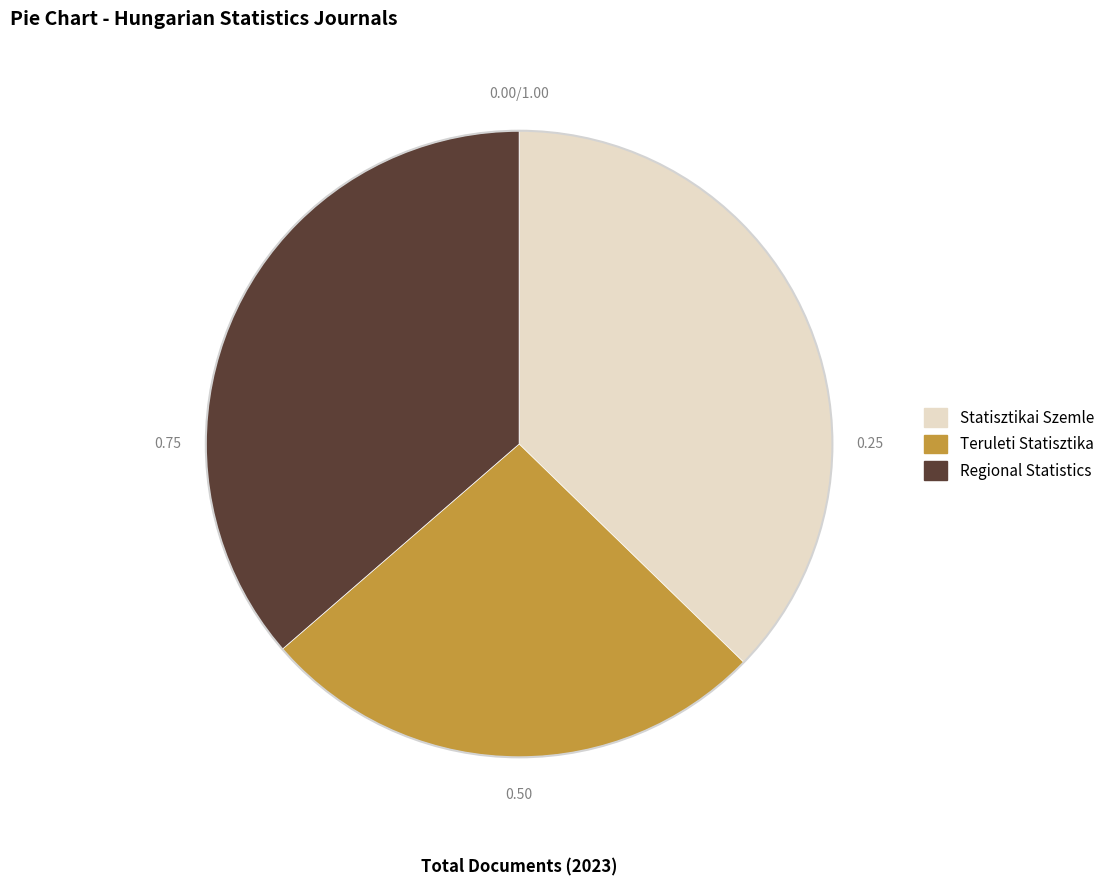

Is the sum of Statisztikai Szemle and Regional Statistics greater than half?

Yes